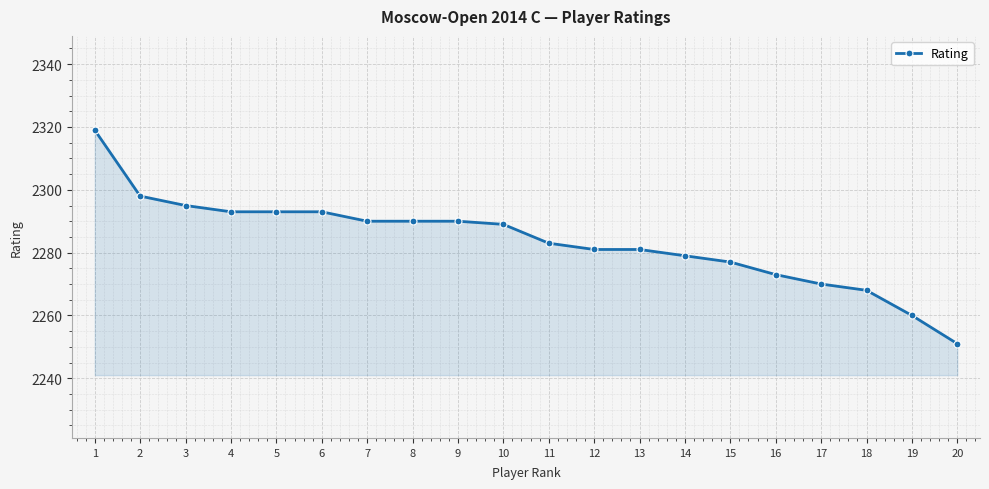

How many lines are shown in the chart?

1